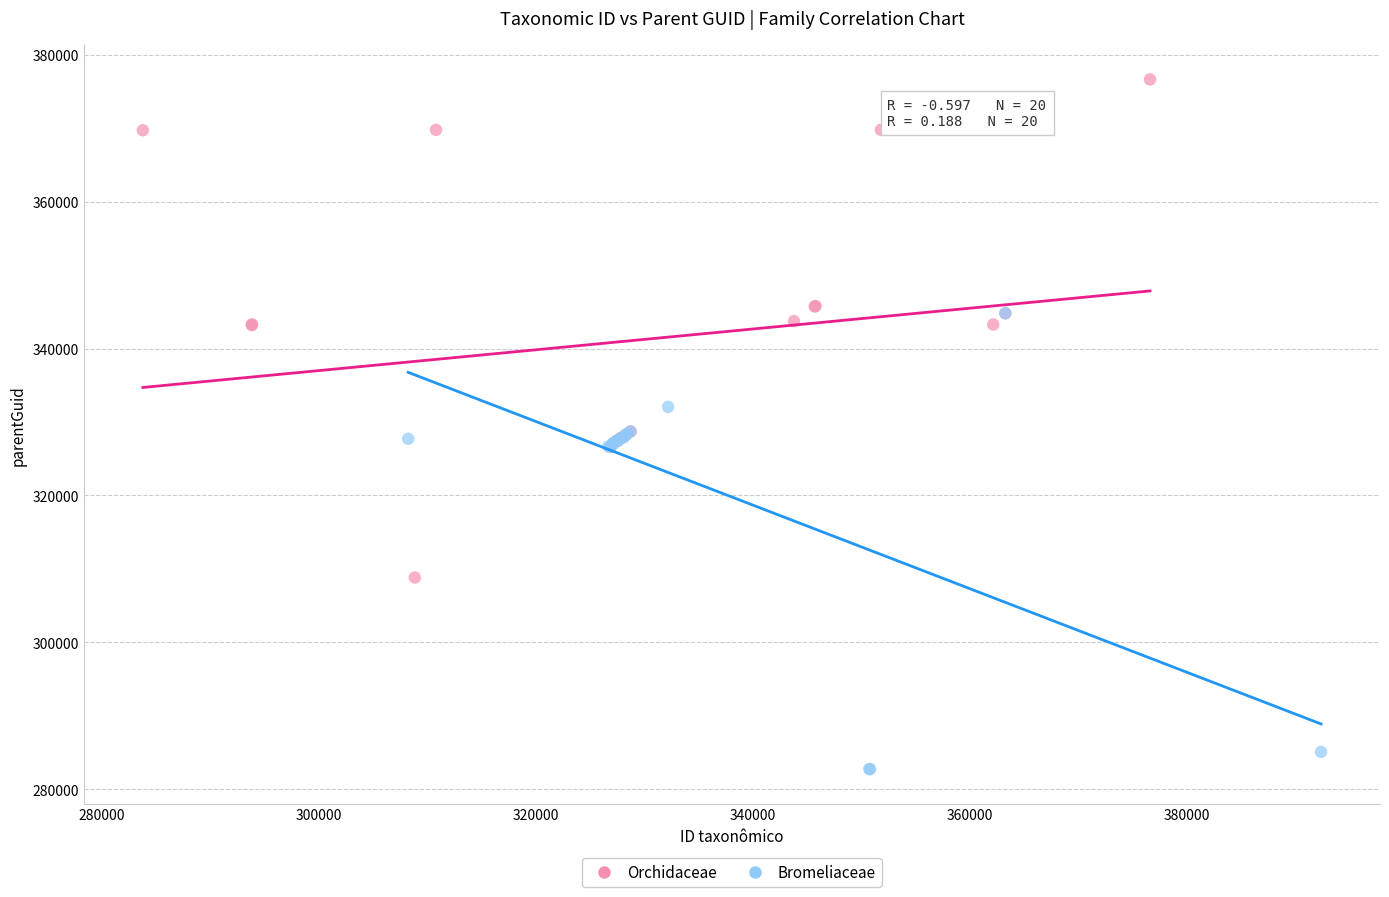

Which series reaches the maximum Y coordinate?

Orchidaceae